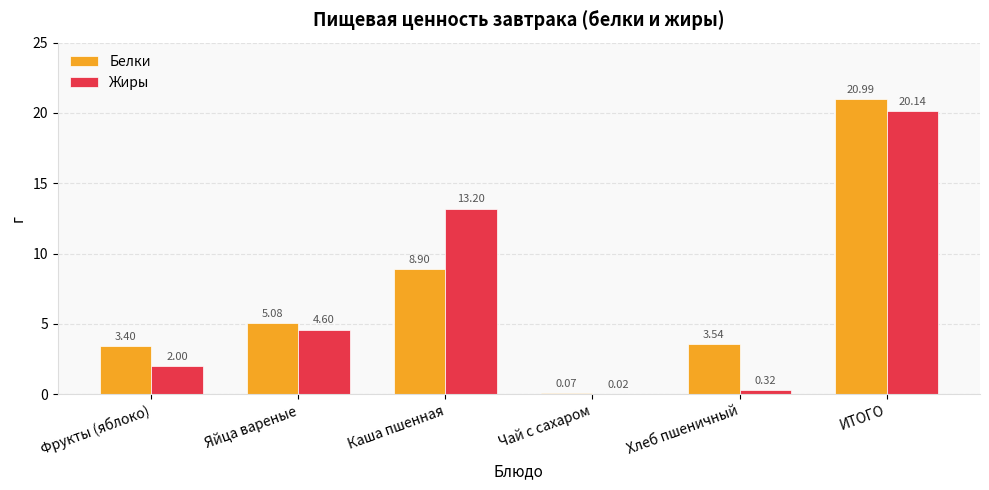

Where does the Белки series first go above 5?

Яйца вареные